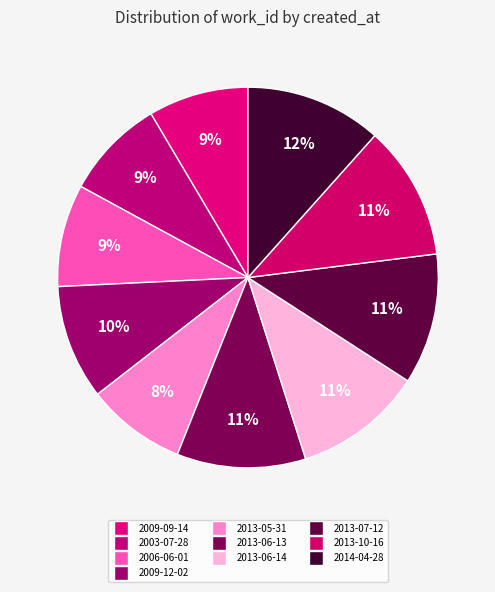

How many slices are in this pie chart?

10